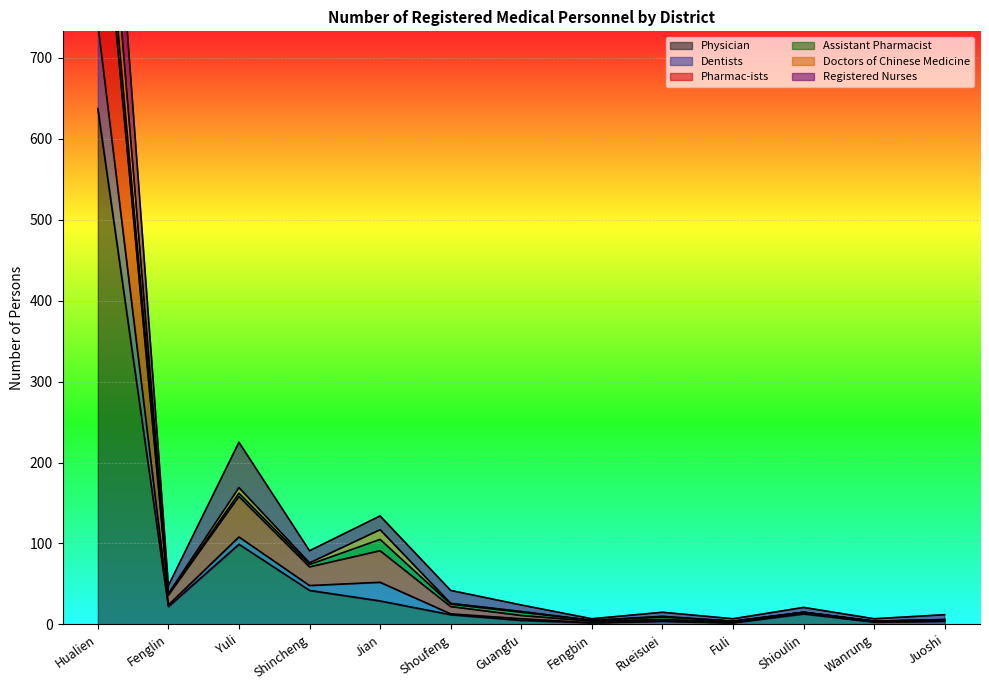

Which series changed the most between Fengbin and Juoshi?

Pharmac-ists